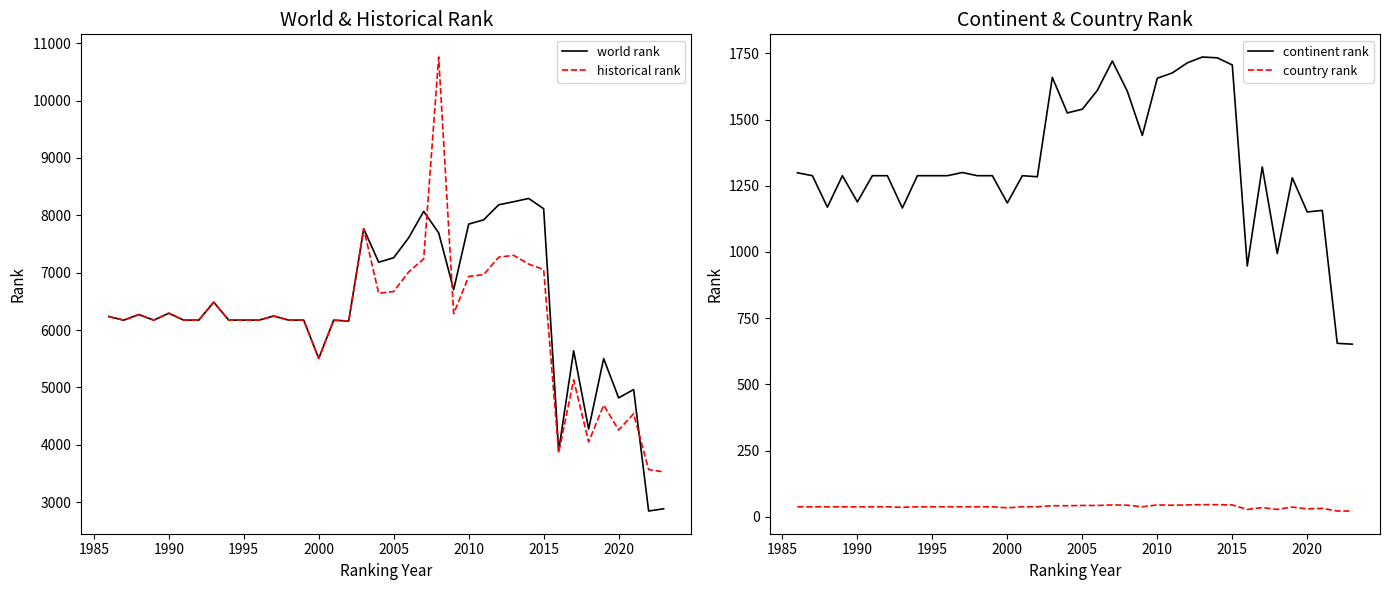

Which series has the largest range (max minus min)?

historical rank